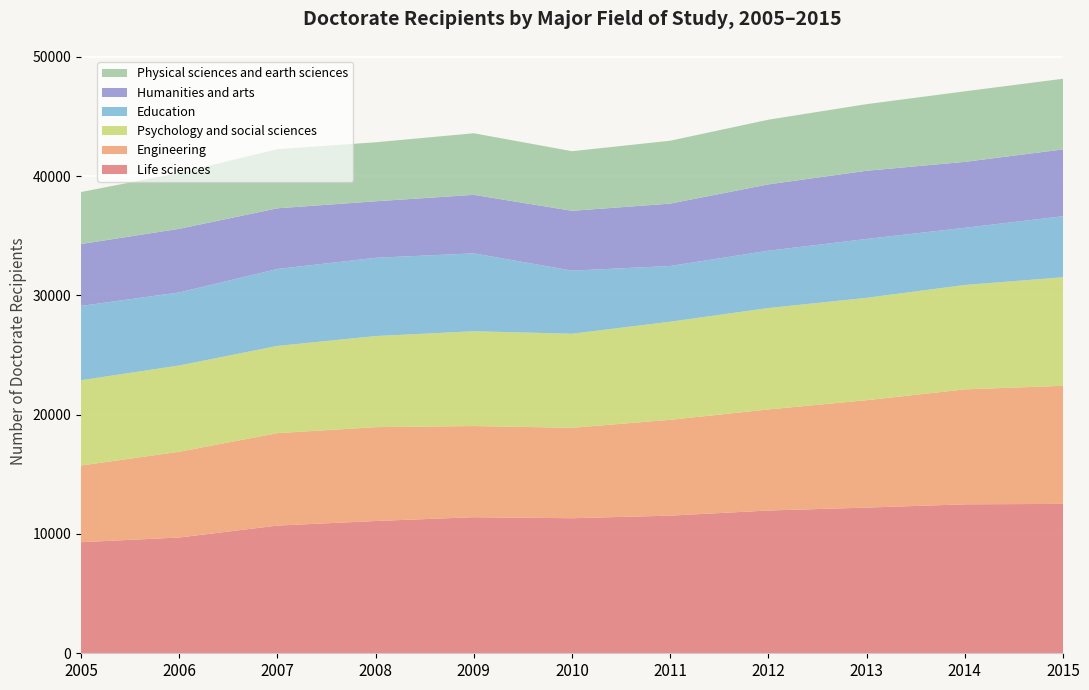

Reading right to left, list all the values displayed in this chart.

Life sciences: 12520	12484	12209	11965	11536	11319	11403	11086	10702	9703	9310
Engineering: 9897	9633	9001	8470	8032	7578	7642	7864	7749	7186	6426
Psychology and social sciences: 9095	8752	8580	8501	8222	7883	7945	7635	7309	7231	7149
Education: 5117	4791	4935	4803	4670	5288	6528	6561	6448	6122	6227
Humanities and arts: 5600	5526	5715	5562	5227	5016	4904	4736	5085	5333	5187
Physical sciences and earth sciences: 5924	5912	5584	5420	5271	4995	5161	4946	4956	4686	4359